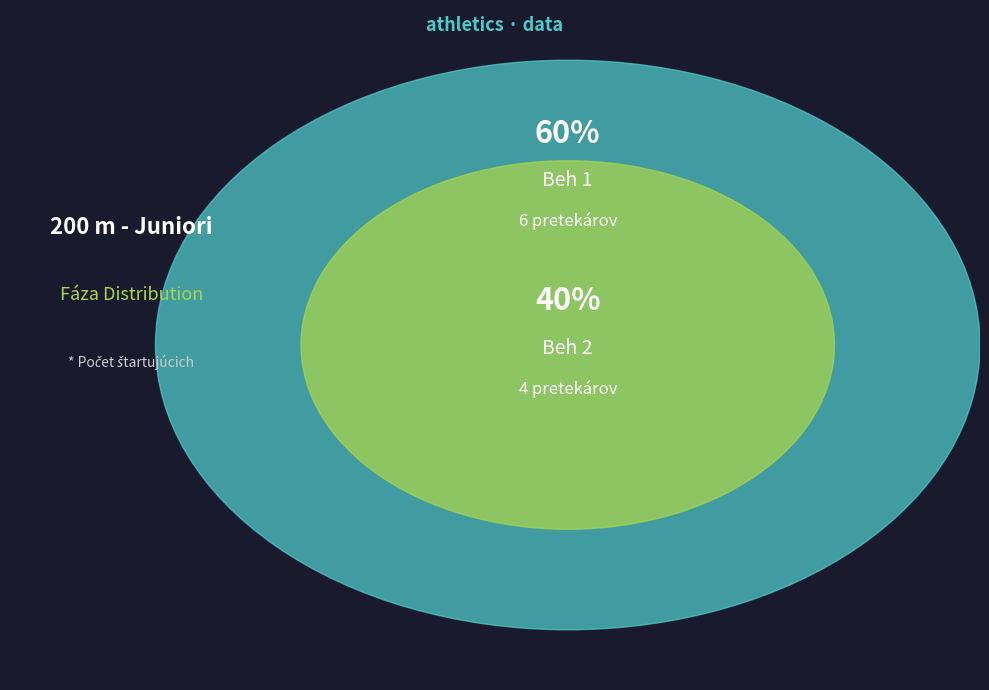

Does Beh 1 account for over 50% of the chart?

Yes